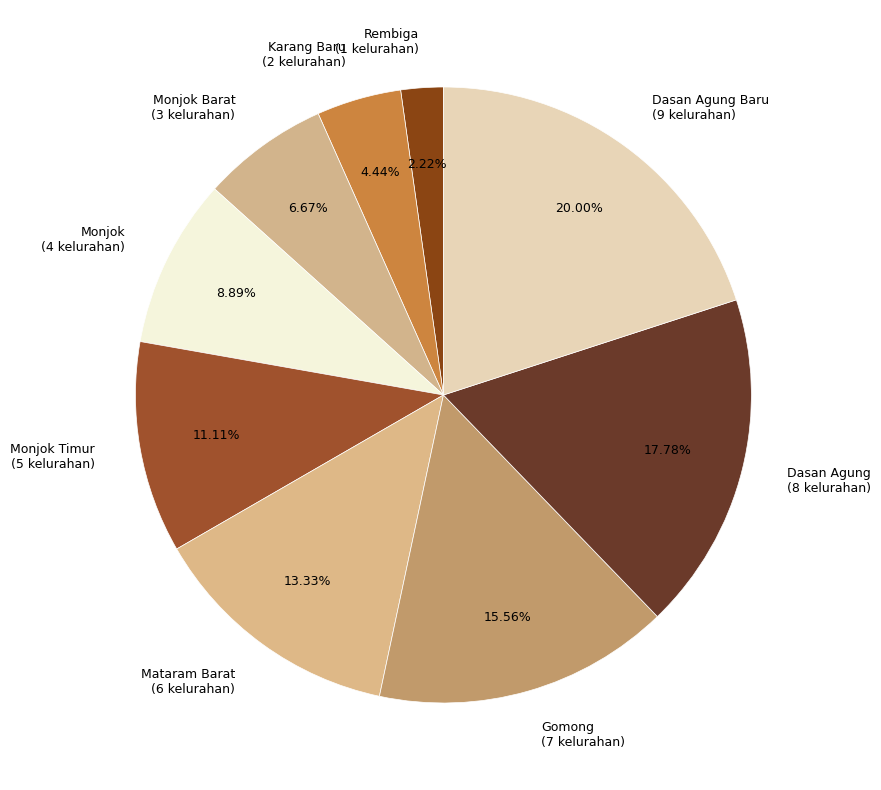

Which has a higher value, Monjok Barat (3 kelurahan) or Rembiga (1 kelurahan)?

Monjok Barat (3 kelurahan)